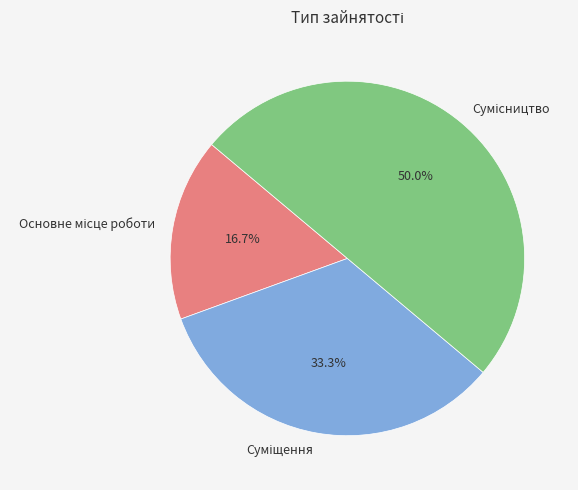

Which slice is the largest?

Сумісництво